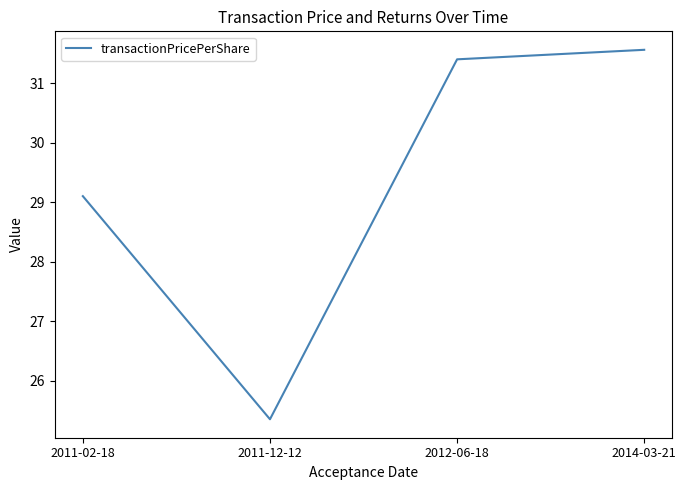

What position from the right is 2011-02-18?

4